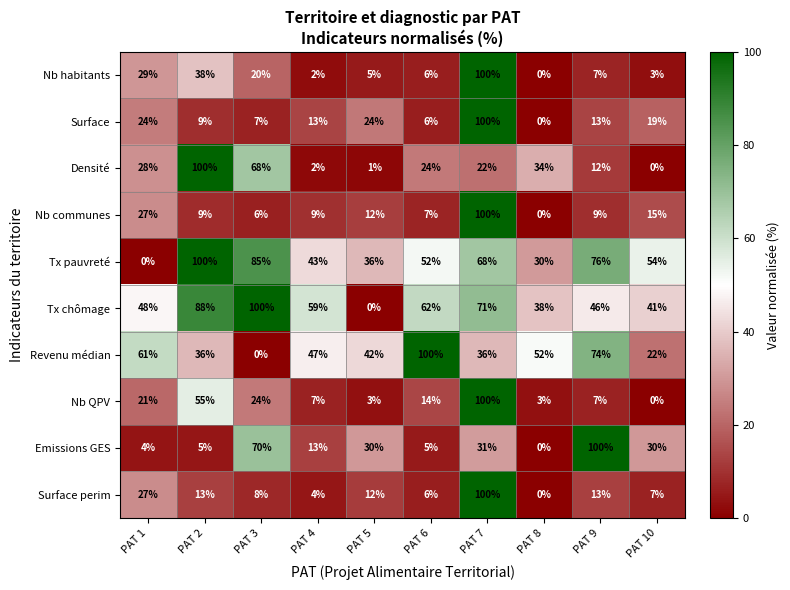

What is the total value across all series at PAT 8?

157